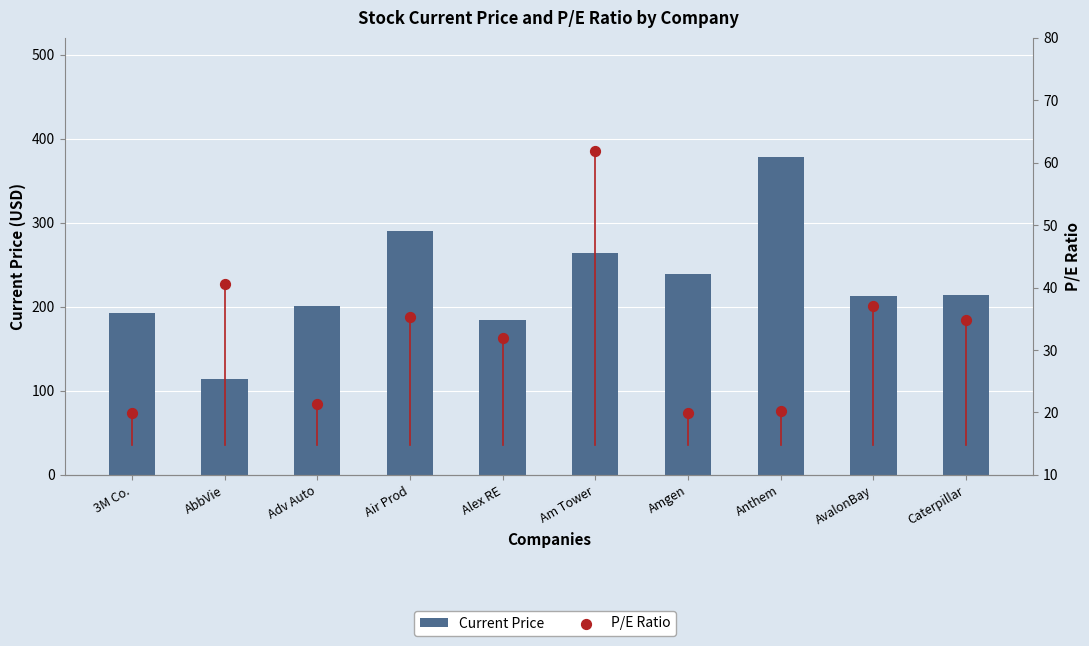

What is the total value across all series at Adv Auto?

222.4